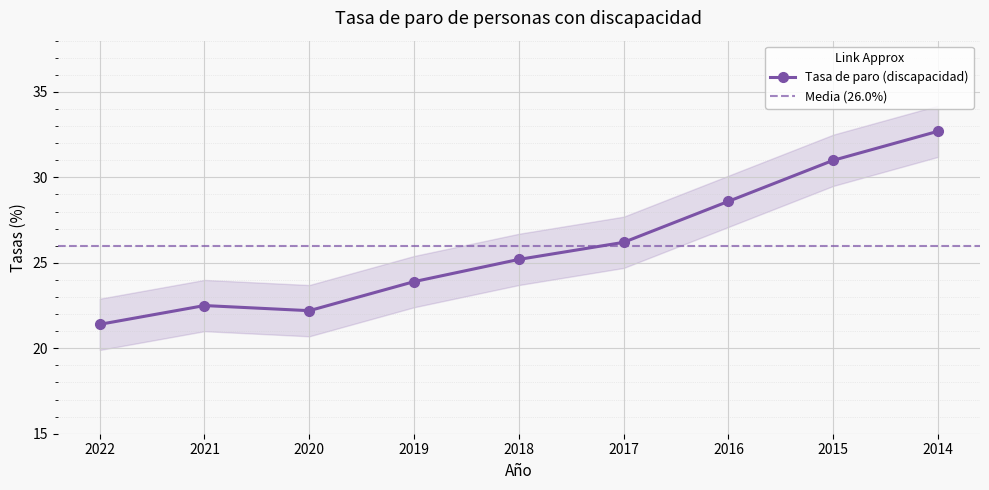

Rank the categories by value from lowest to highest.

2022, 2020, 2021, 2019, 2018, 2017, 2016, 2015, 2014